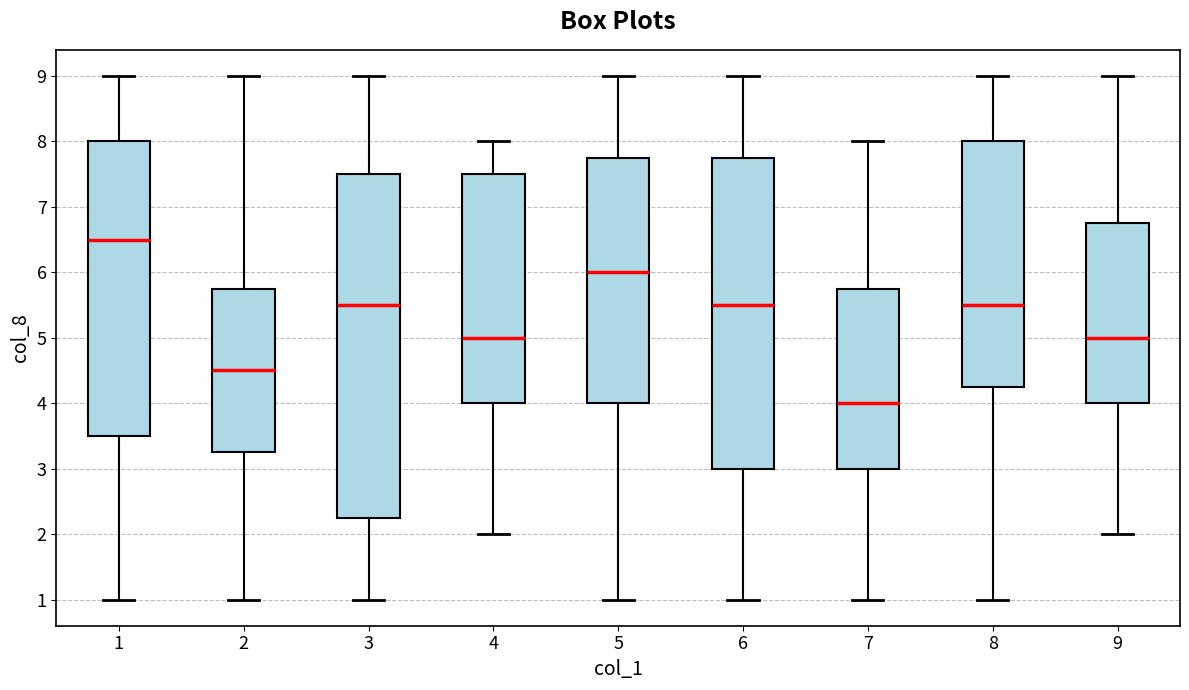

Which box's median line is the lowest?

7